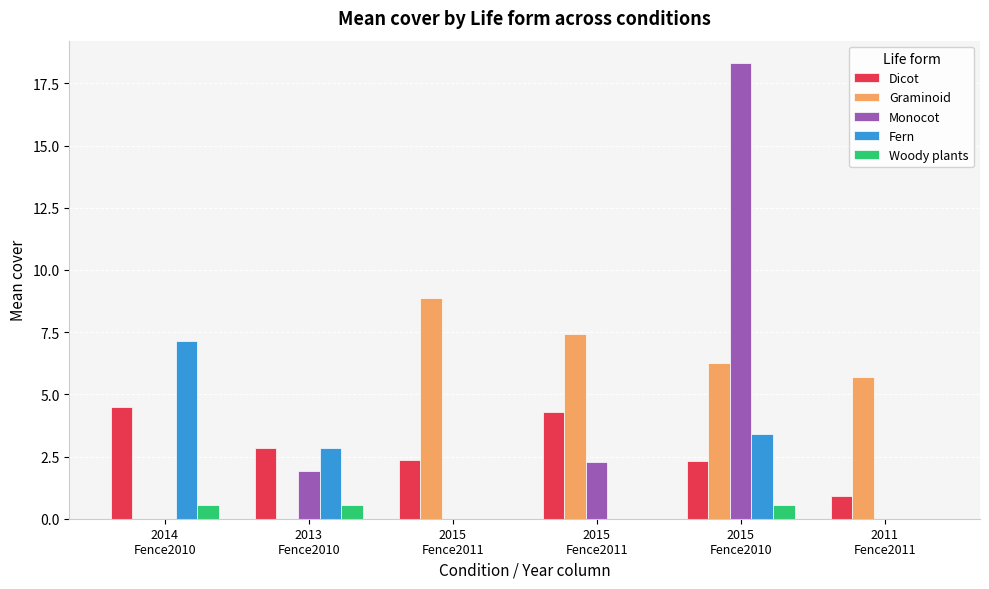

What is the difference between the second highest and minimum values in the Woody plants series?

0.6